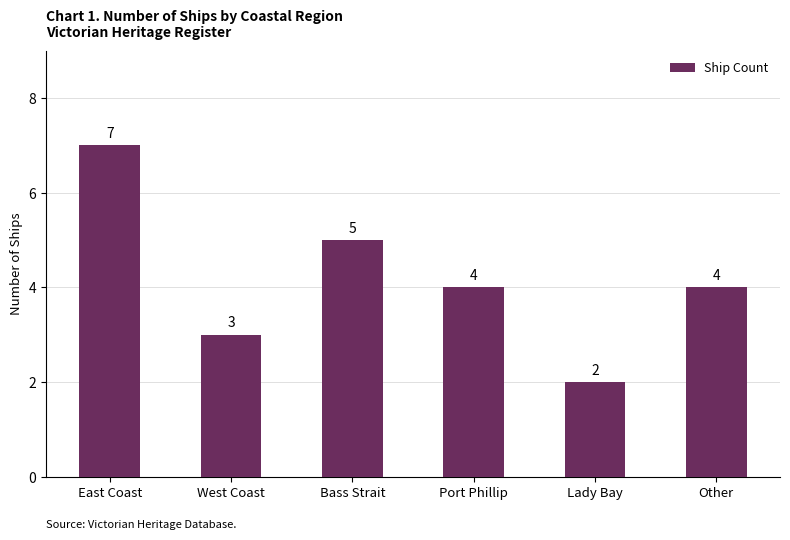

At which label does the data first exceed 4?

East Coast